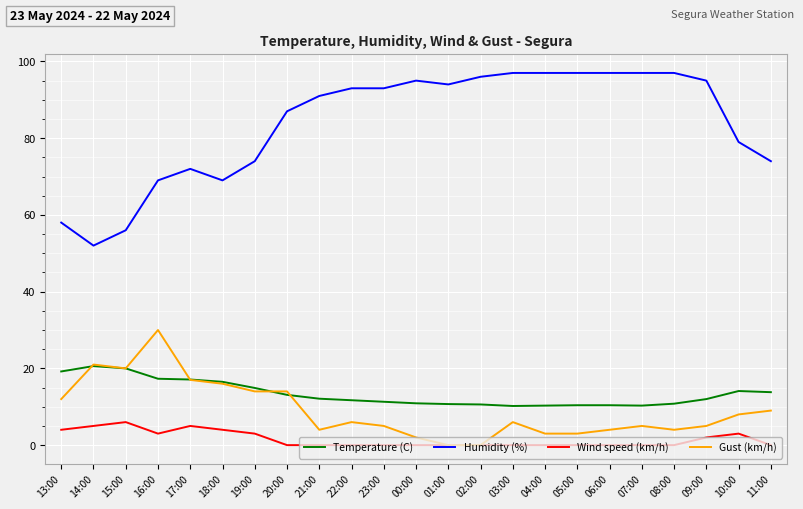

What is the difference between the highest and lowest values at 16:00?

66.0